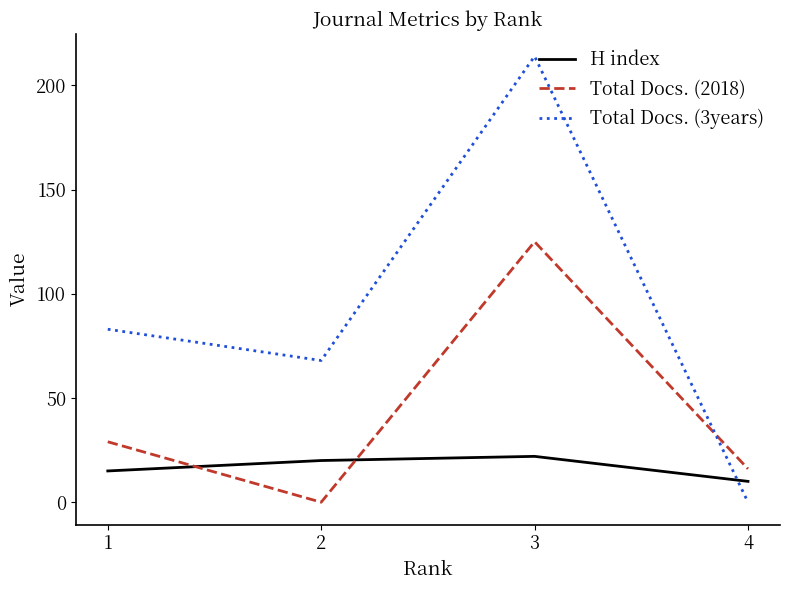

Where is the first local maximum for H index?

3